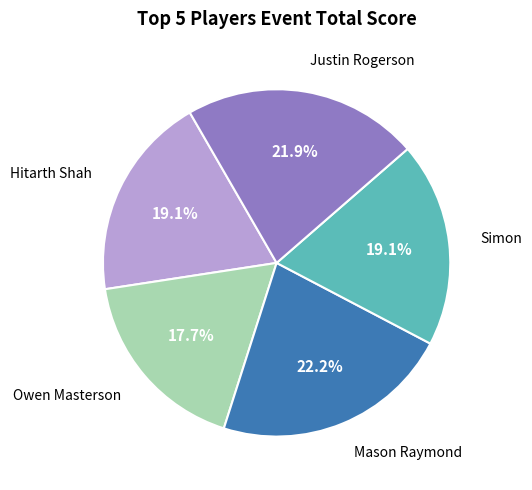

Does any single category account for the majority?

No